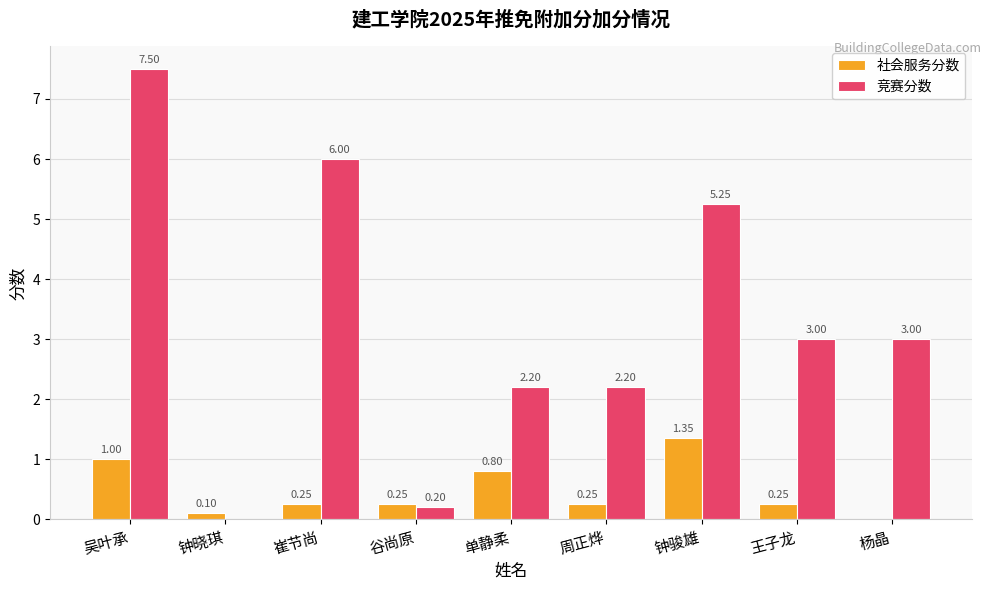

What is the sum of the 竞赛分数 values at 单静柔 and 周正烨?

4.4